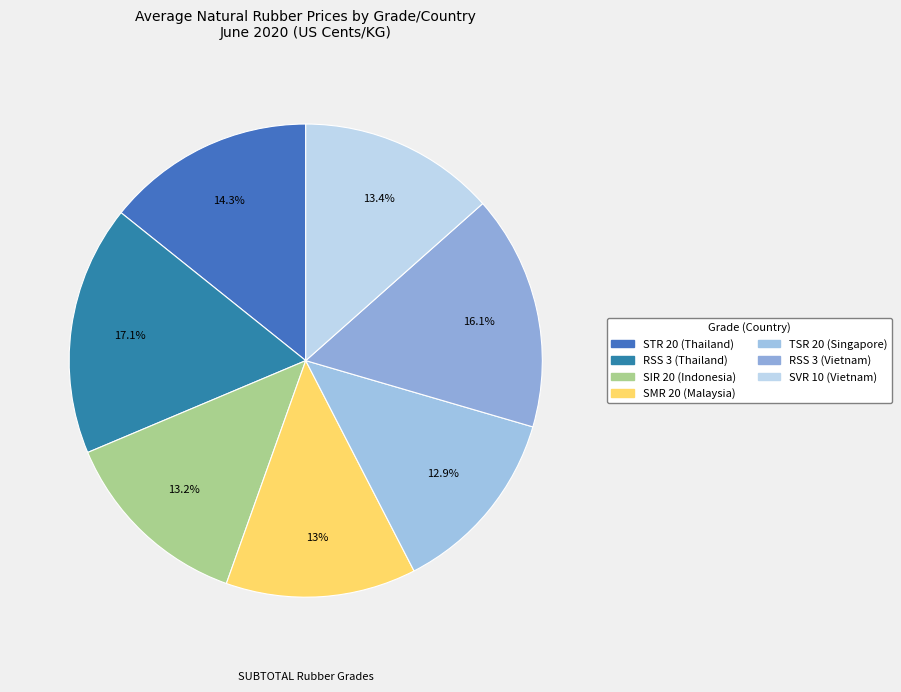

How many segments does this pie chart have?

7